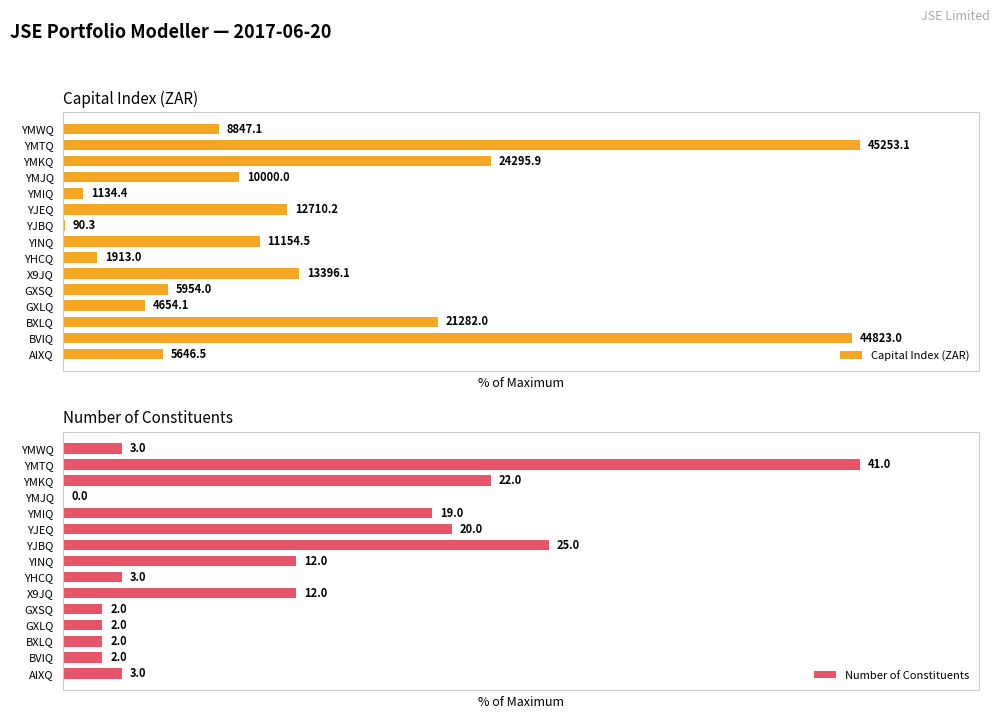

Which series has the largest total across all categories?

Capital Index (ZAR)